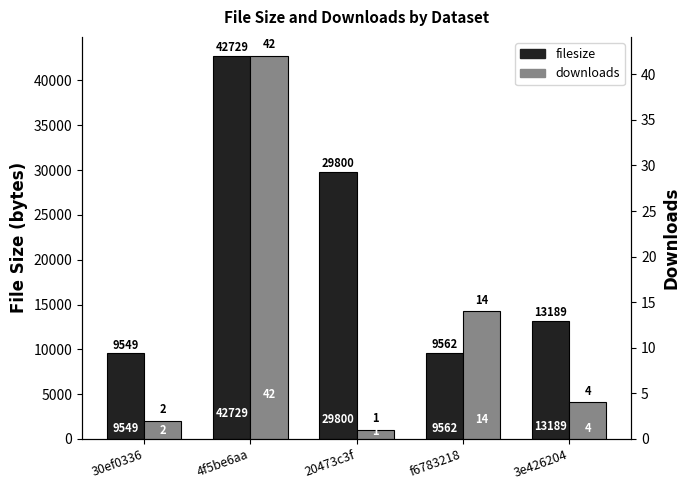

Reading right to left, transcribe all the data shown in this chart.

filesize: 3e426204=13189	f6783218=9562	20473c3f=29800	4f5be6aa=42729	30ef0336=9549
downloads: 3e426204=4	f6783218=14	20473c3f=1	4f5be6aa=42	30ef0336=2